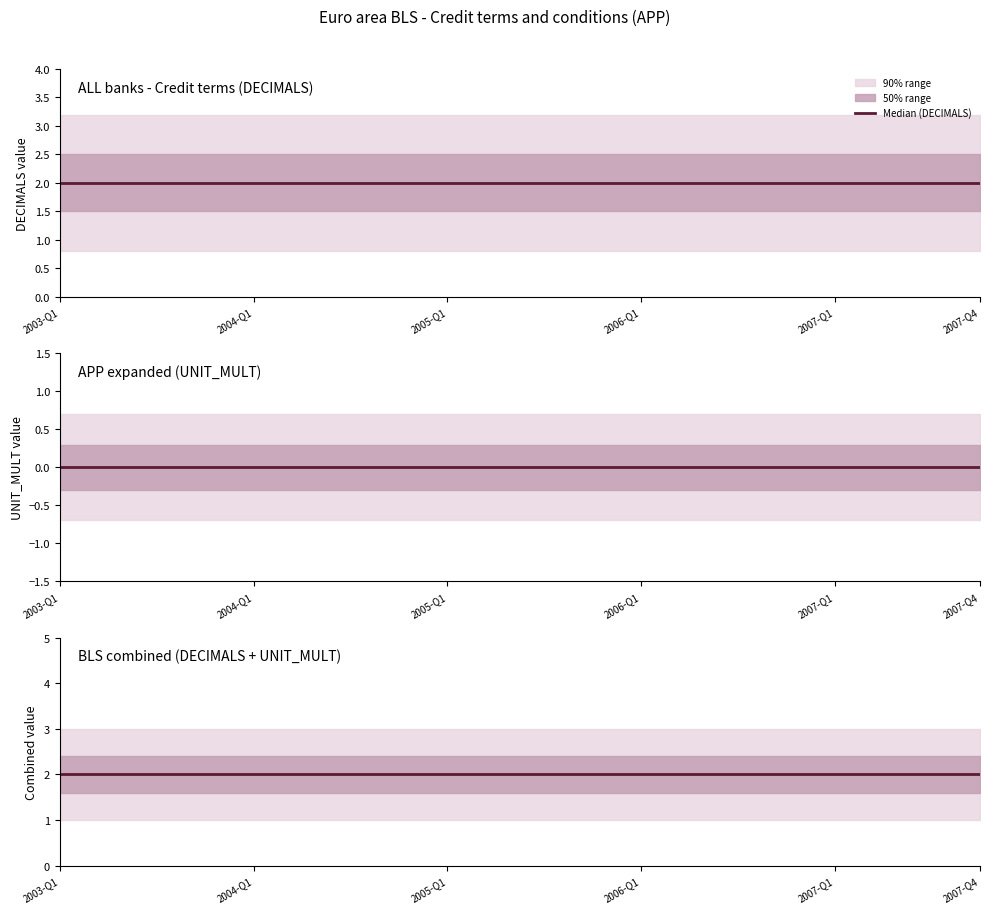

Which series has the largest range (max minus min)?

DECIMALS